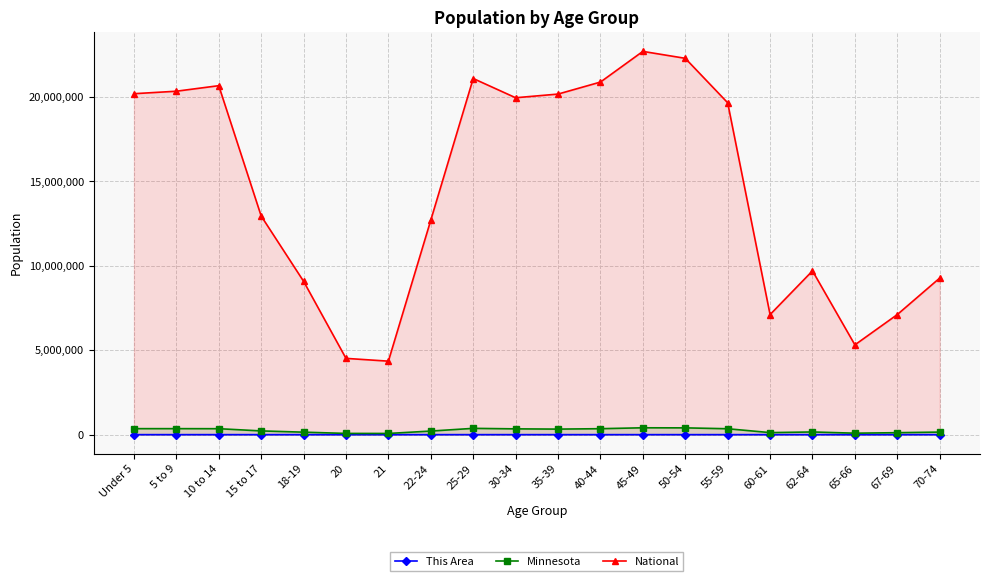

Is the value of National at 60-61 greater than the value of This Area at Under 5?

Yes